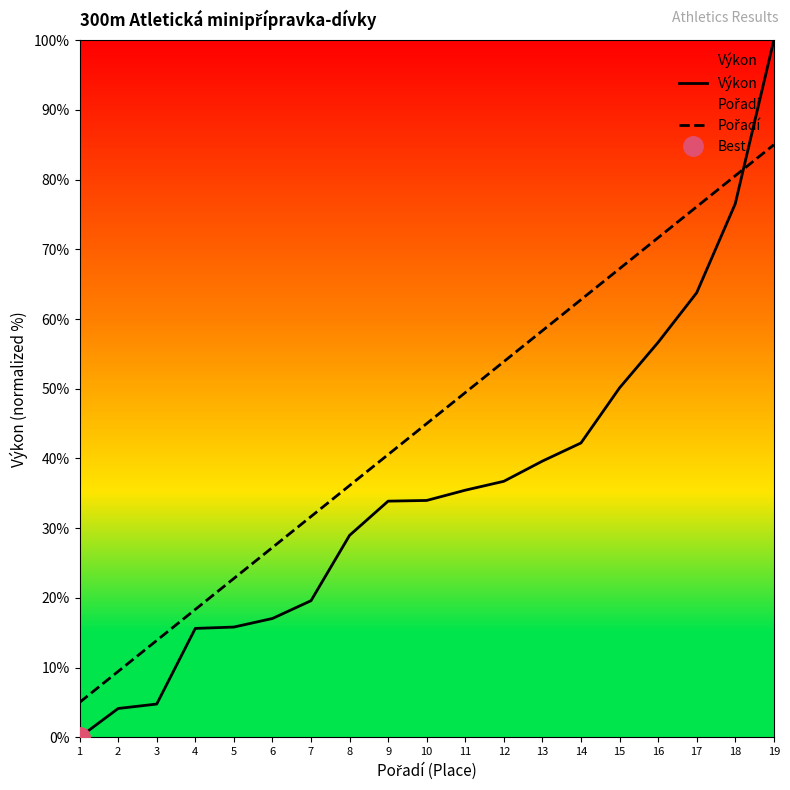

Does the chart have visible grid lines?

No